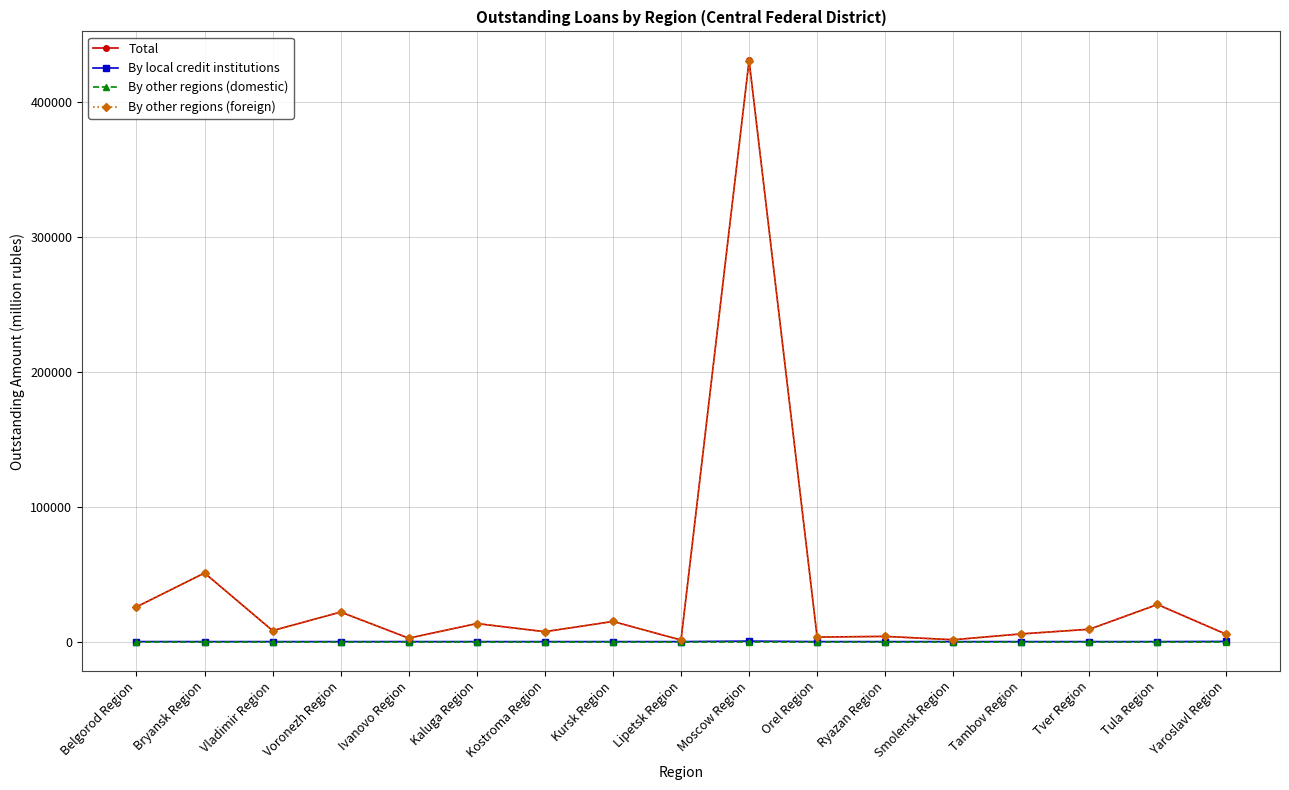

What is the maximum value for By other regions (foreign)?

430281